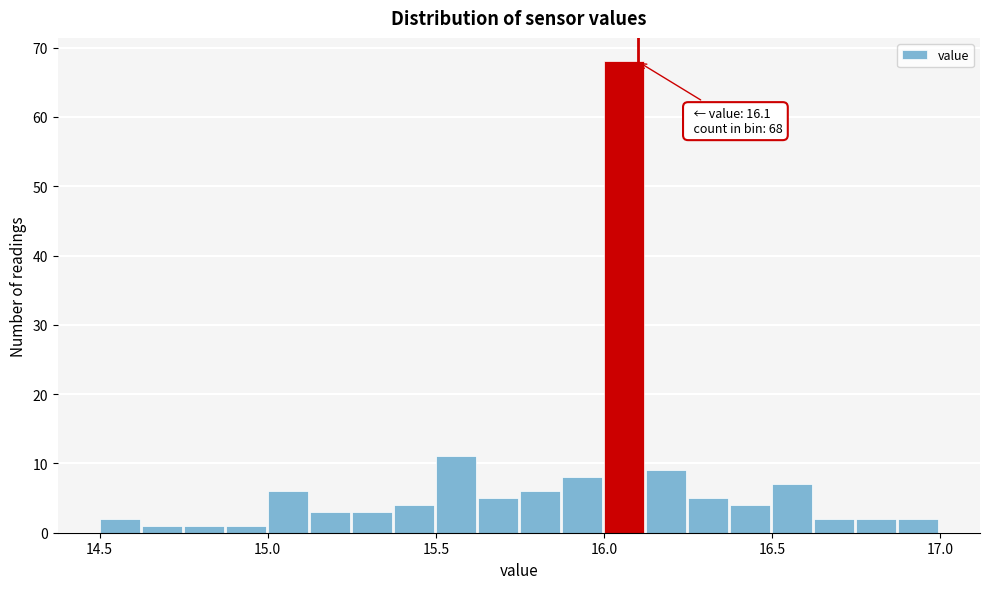

Around what value on the x-axis is the tallest bar? Give the approximate position of its centre, as read against the axis.

16.05